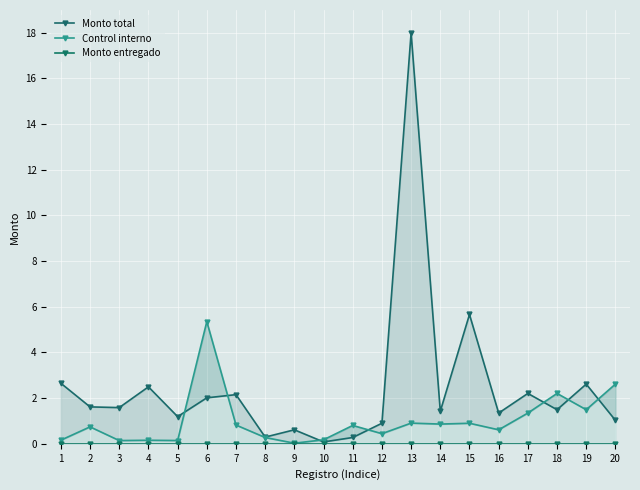

At which category does Monto total reach its first local valley?

3